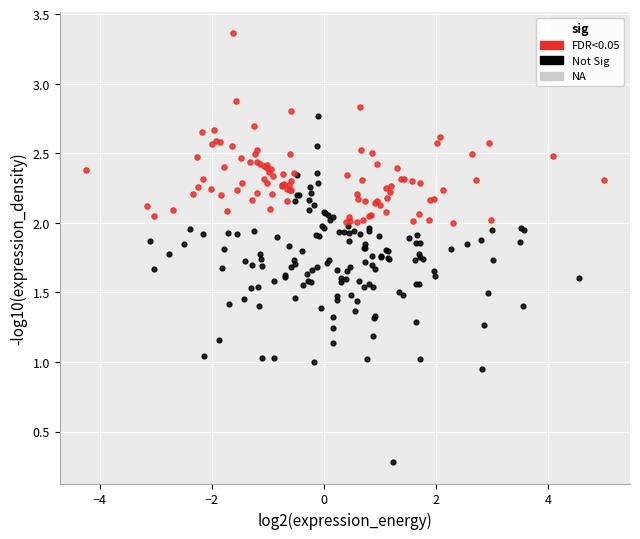

Which series contains the highest Y value?

FDR<0.05